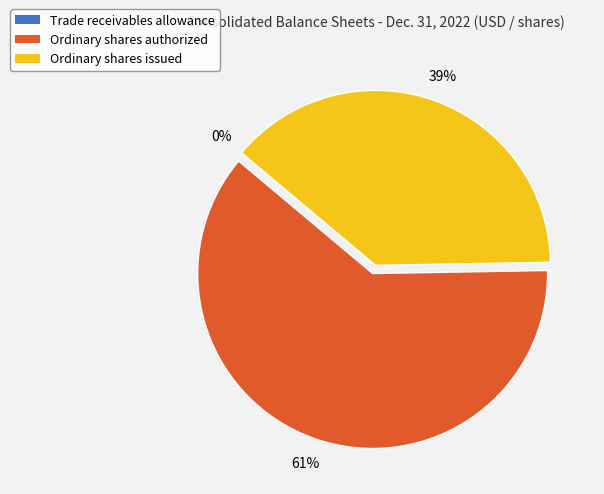

To the nearest percent, what percentage of the pie is Ordinary shares authorized?

61%